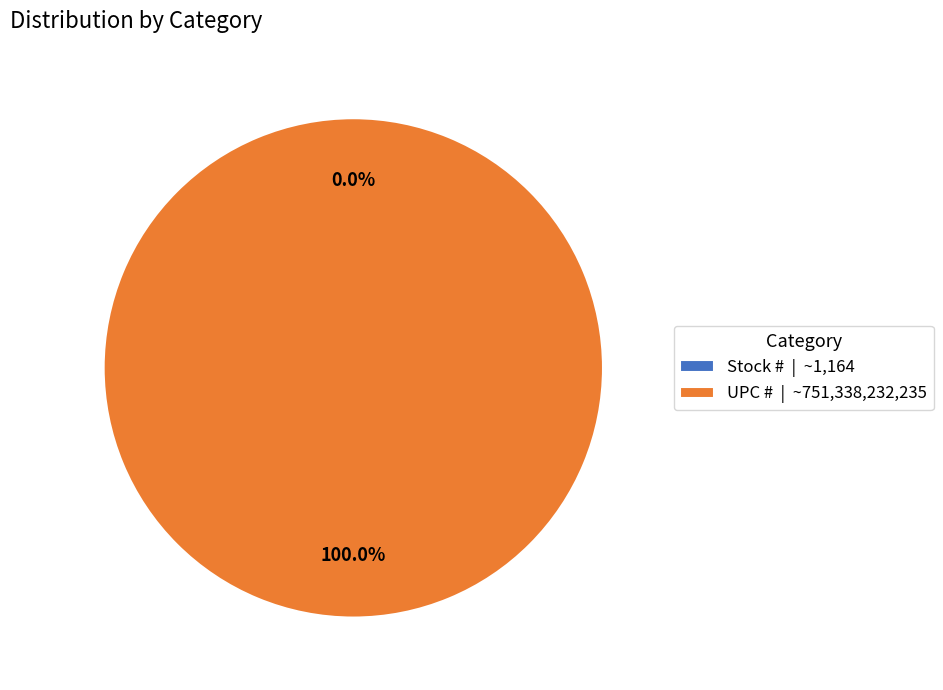

What is the total percentage of UPC # and Stock #?

100.0%